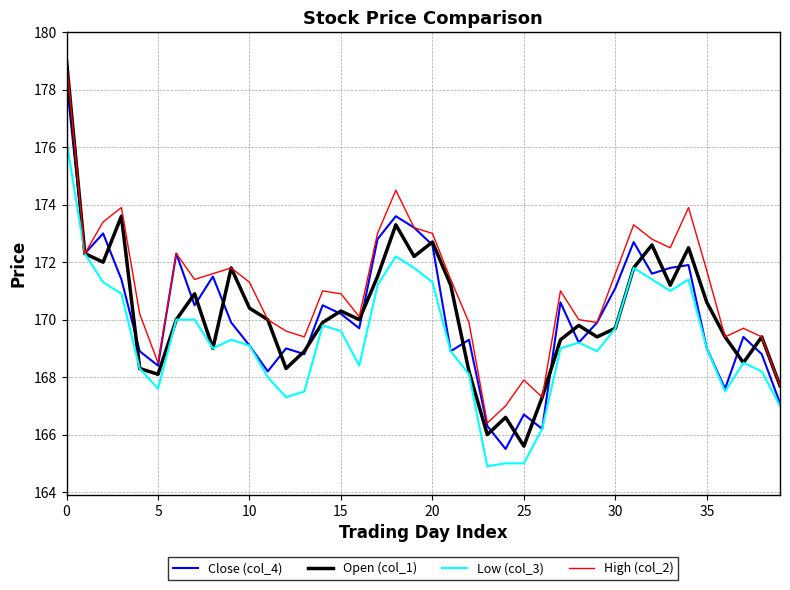

Which series has the largest total across all categories?

High (col_2)